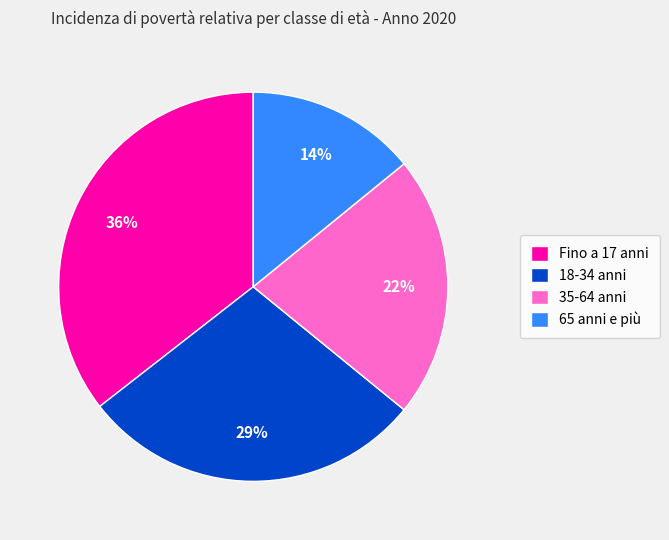

Count the number of slices in the pie.

4